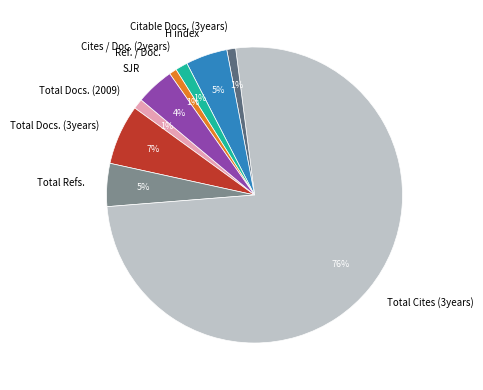

What percentage is the Total Refs. slice, to the nearest percent?

5%